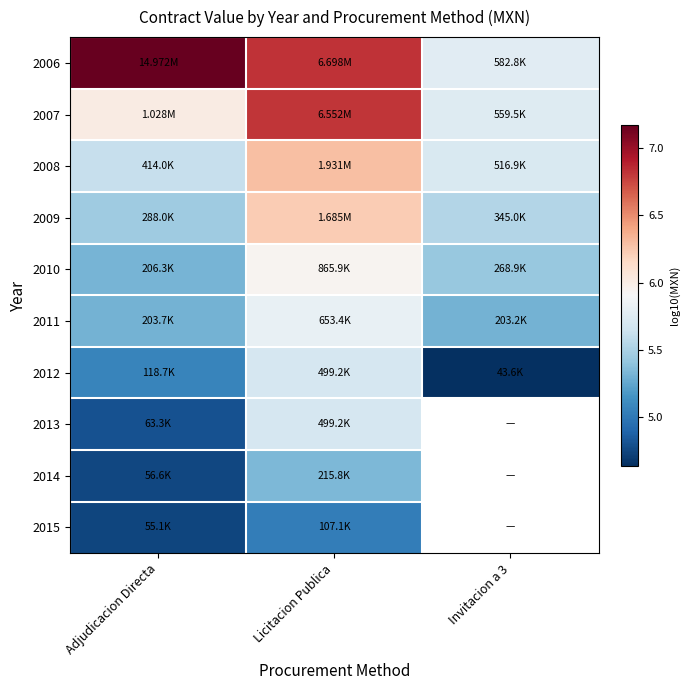

Which series has the widest spread of values?

2006